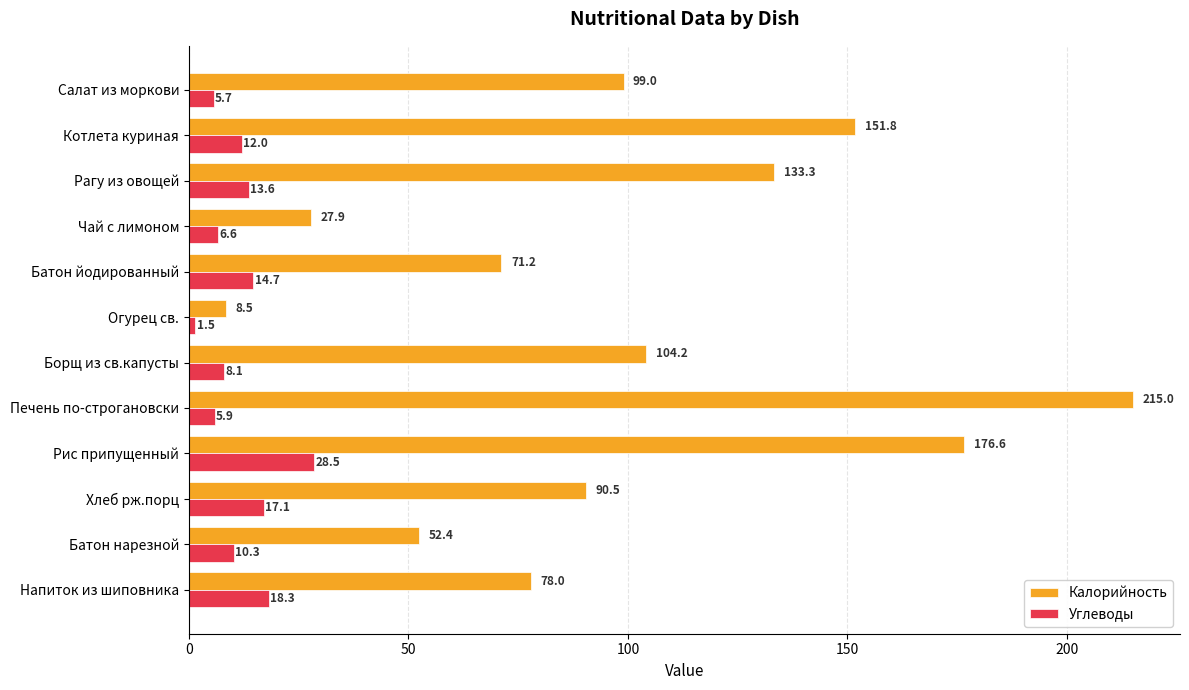

What is the sum of the Углеводы values at Борщ из св.капусты and Напиток из шиповника?

26.4